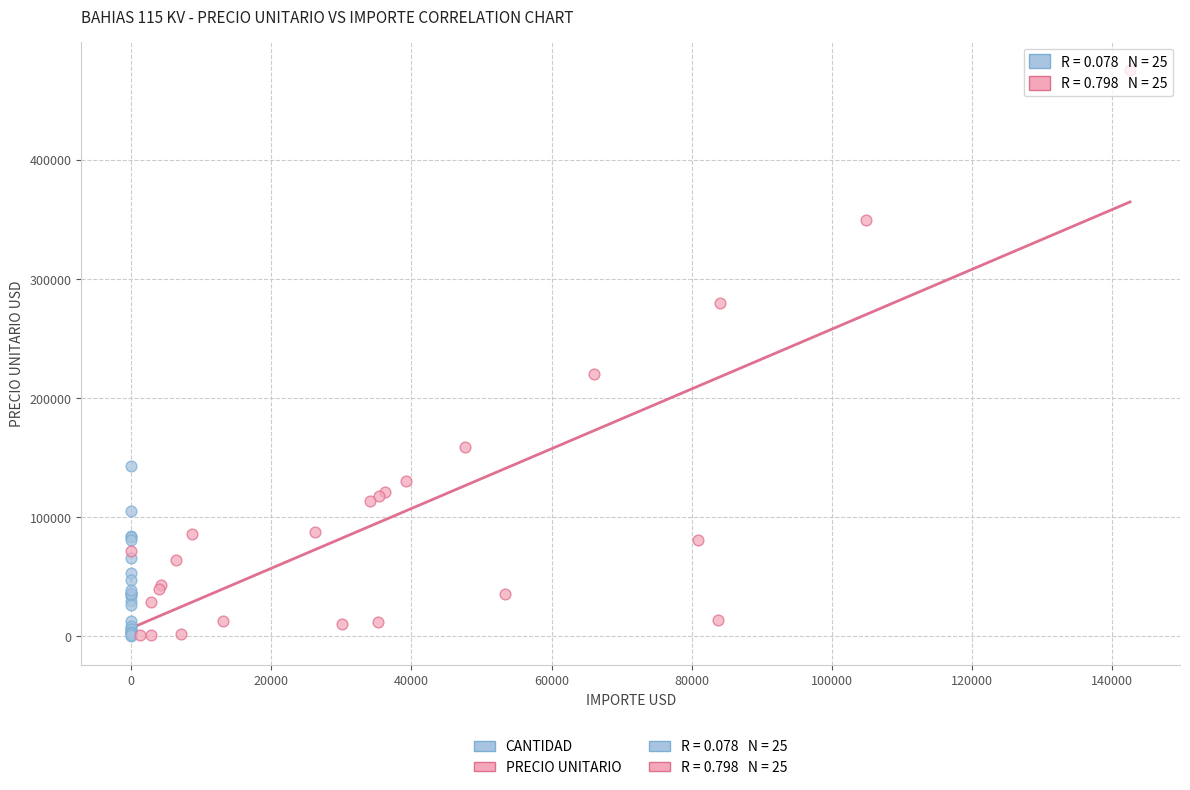

Which series contains the highest Y value?

PRECIO UNITARIO